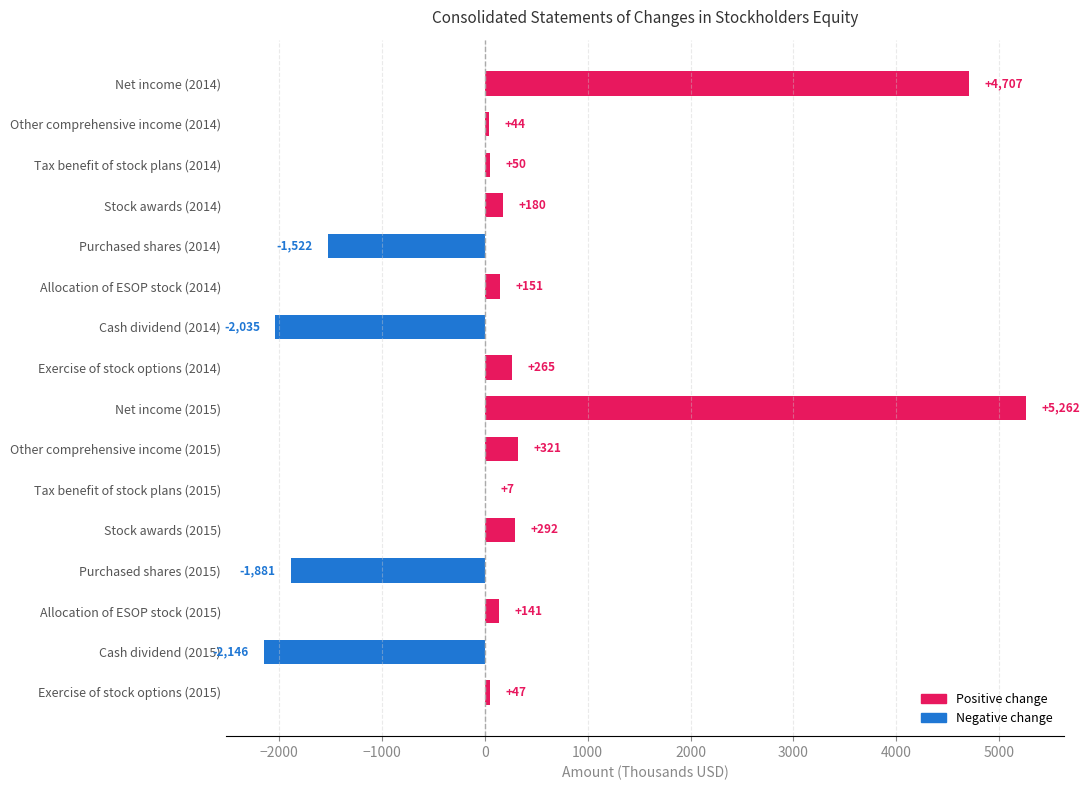

Which category has the highest value across all series?

Net income (2015)